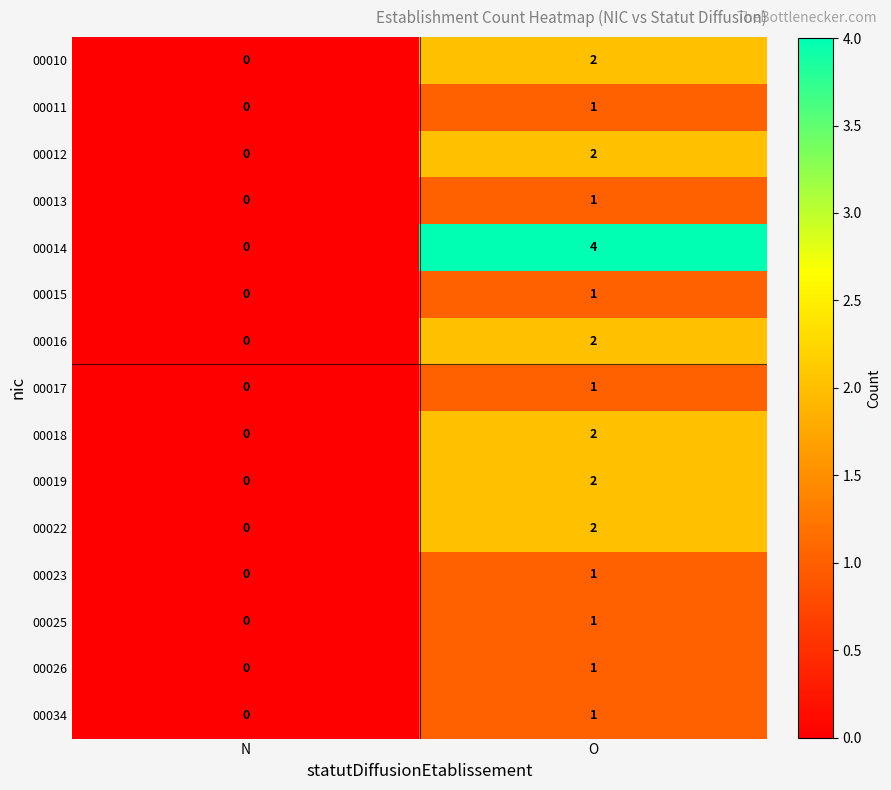

Which series has the largest total across all categories?

00014